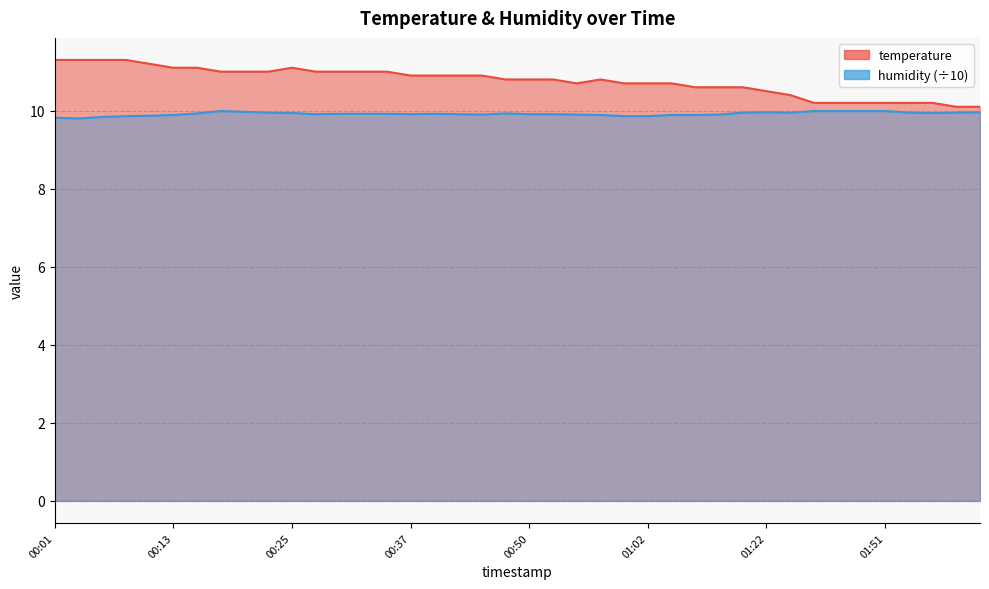

How many lines are shown in the chart?

2